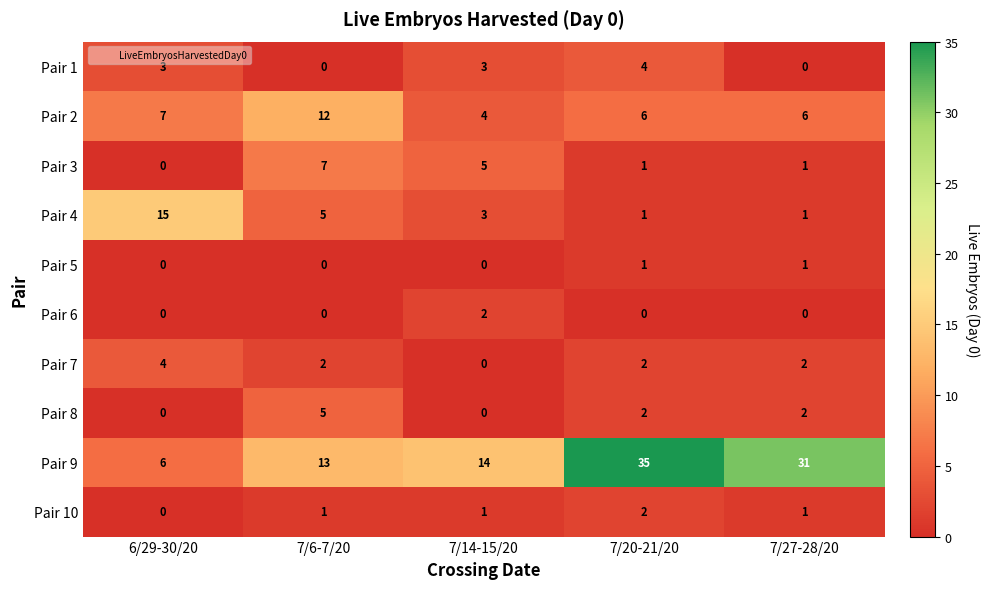

What is the difference between the Pair 9 values at 7/14-15/20 and 7/20-21/20?

21